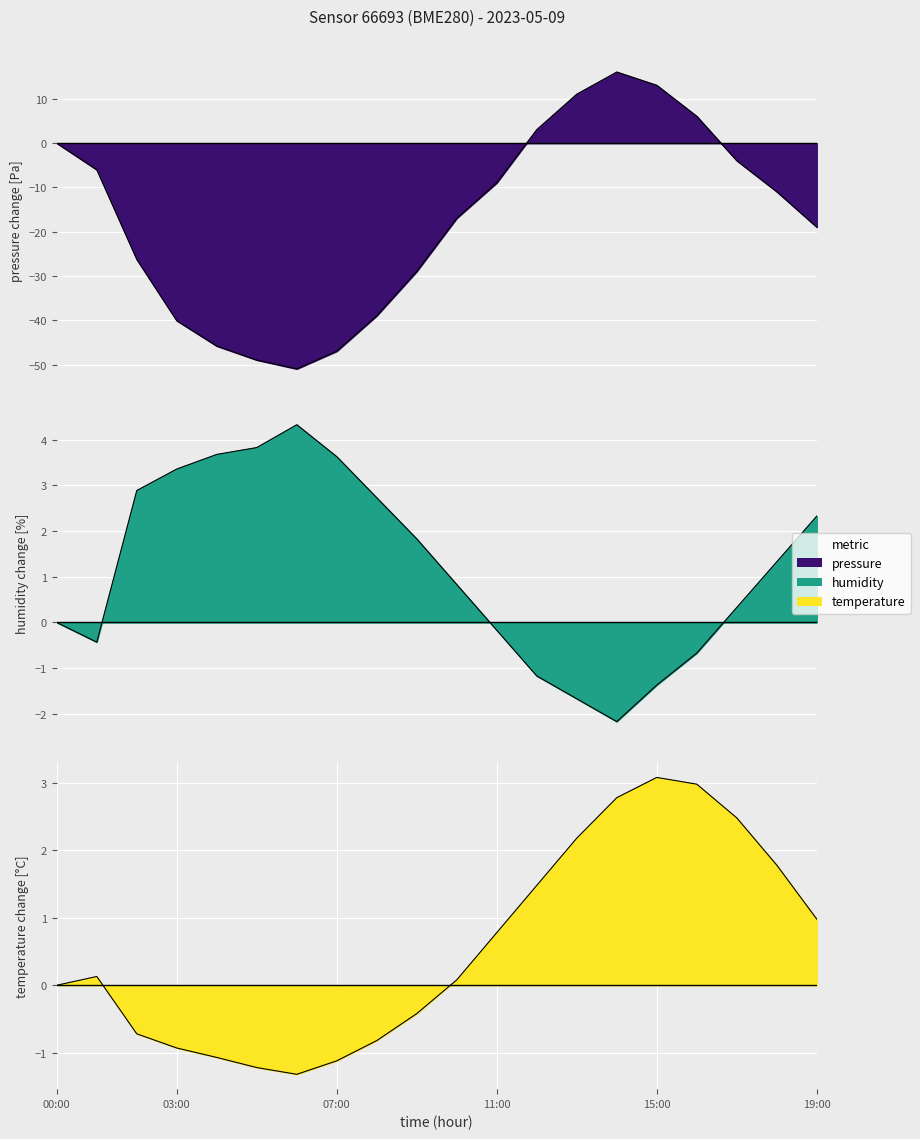

What is the label of the 5th point from the right?

15:00